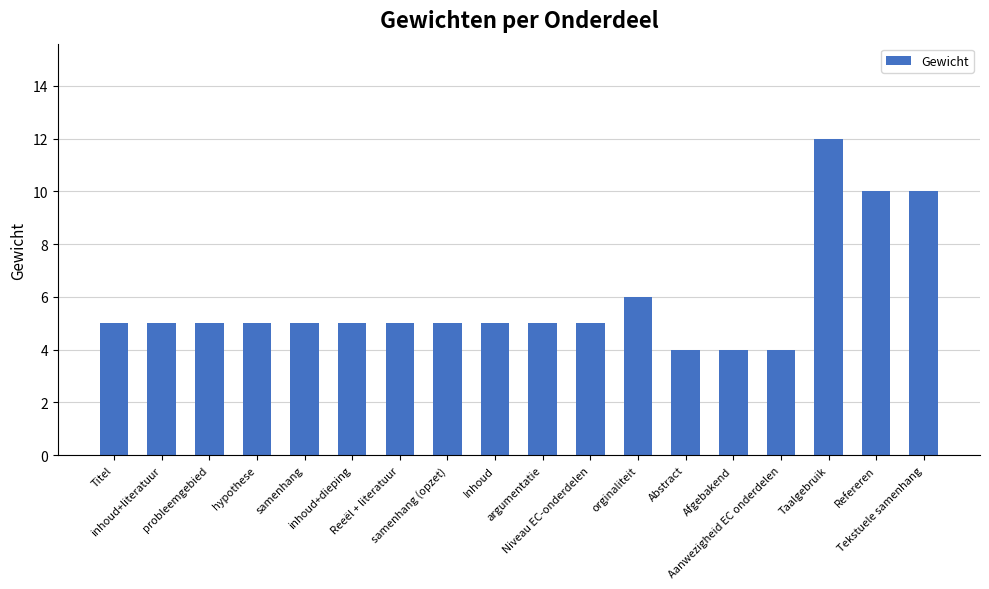

What is the average value?

6